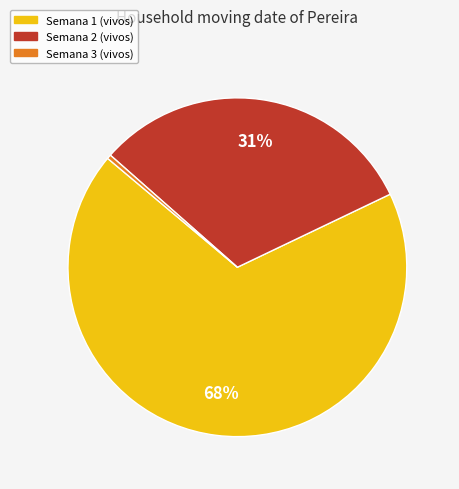

What is the ratio of the value at Semana 1 (vivos) to the value at Semana 2 (vivos)?

2.2